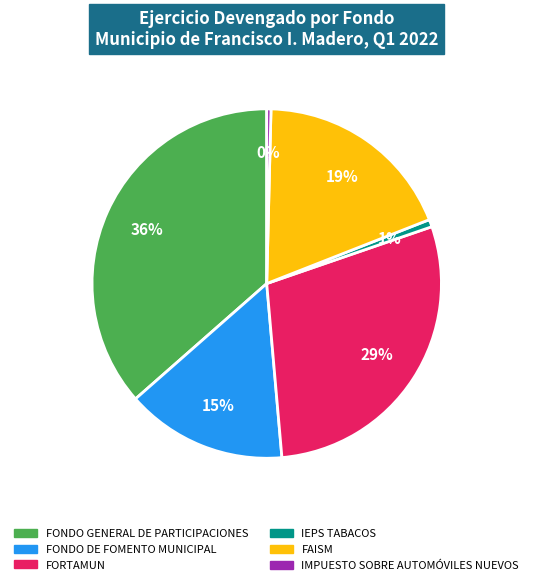

How many segments does this pie chart have?

6